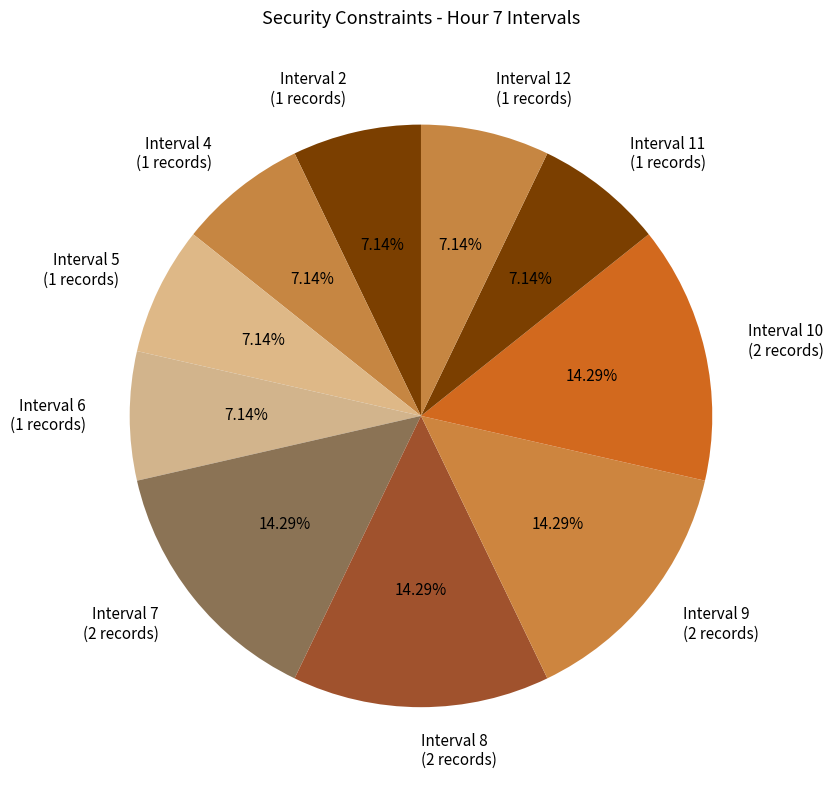

Is there a majority slice in this chart?

No